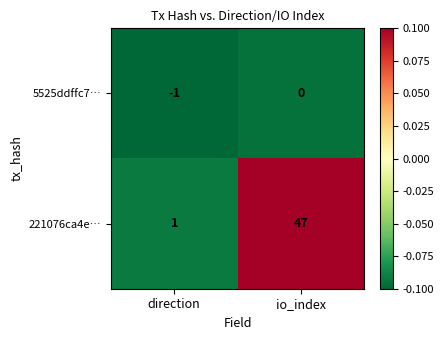

List the series in order of their overall mean, highest first.

221076ca4e…, 5525ddffc7…